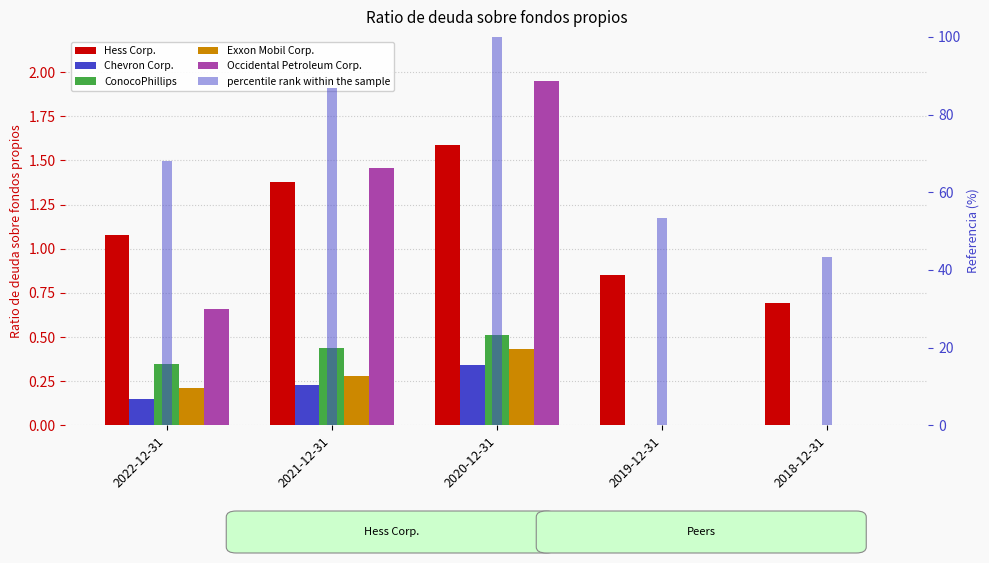

Rank the series at 2020-12-31 from lowest to highest value.

Chevron Corp., Exxon Mobil Corp., ConocoPhillips, Hess Corp., Occidental Petroleum Corp., percentile rank within the sample